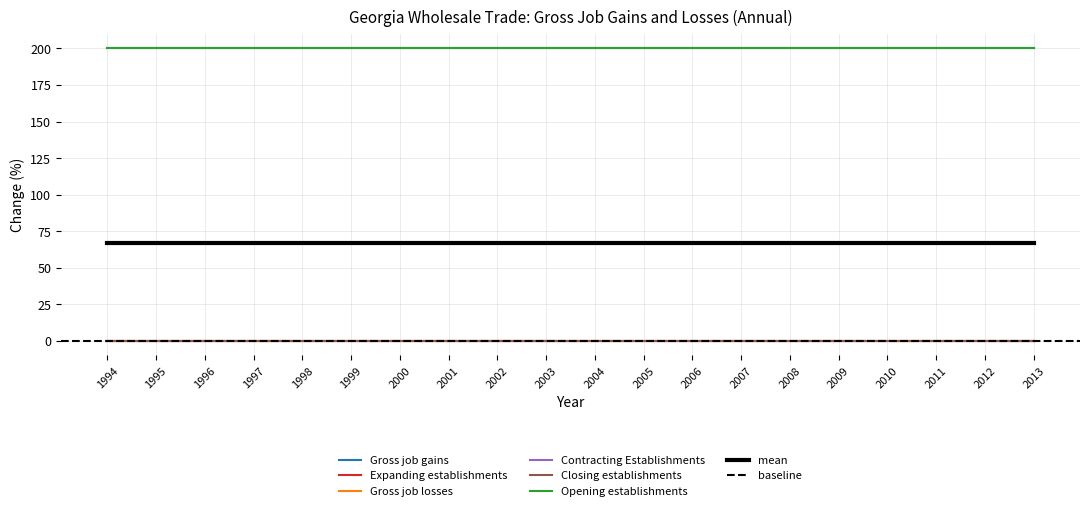

True or false: Opening establishments and Expanding establishments intersect in this chart.

False